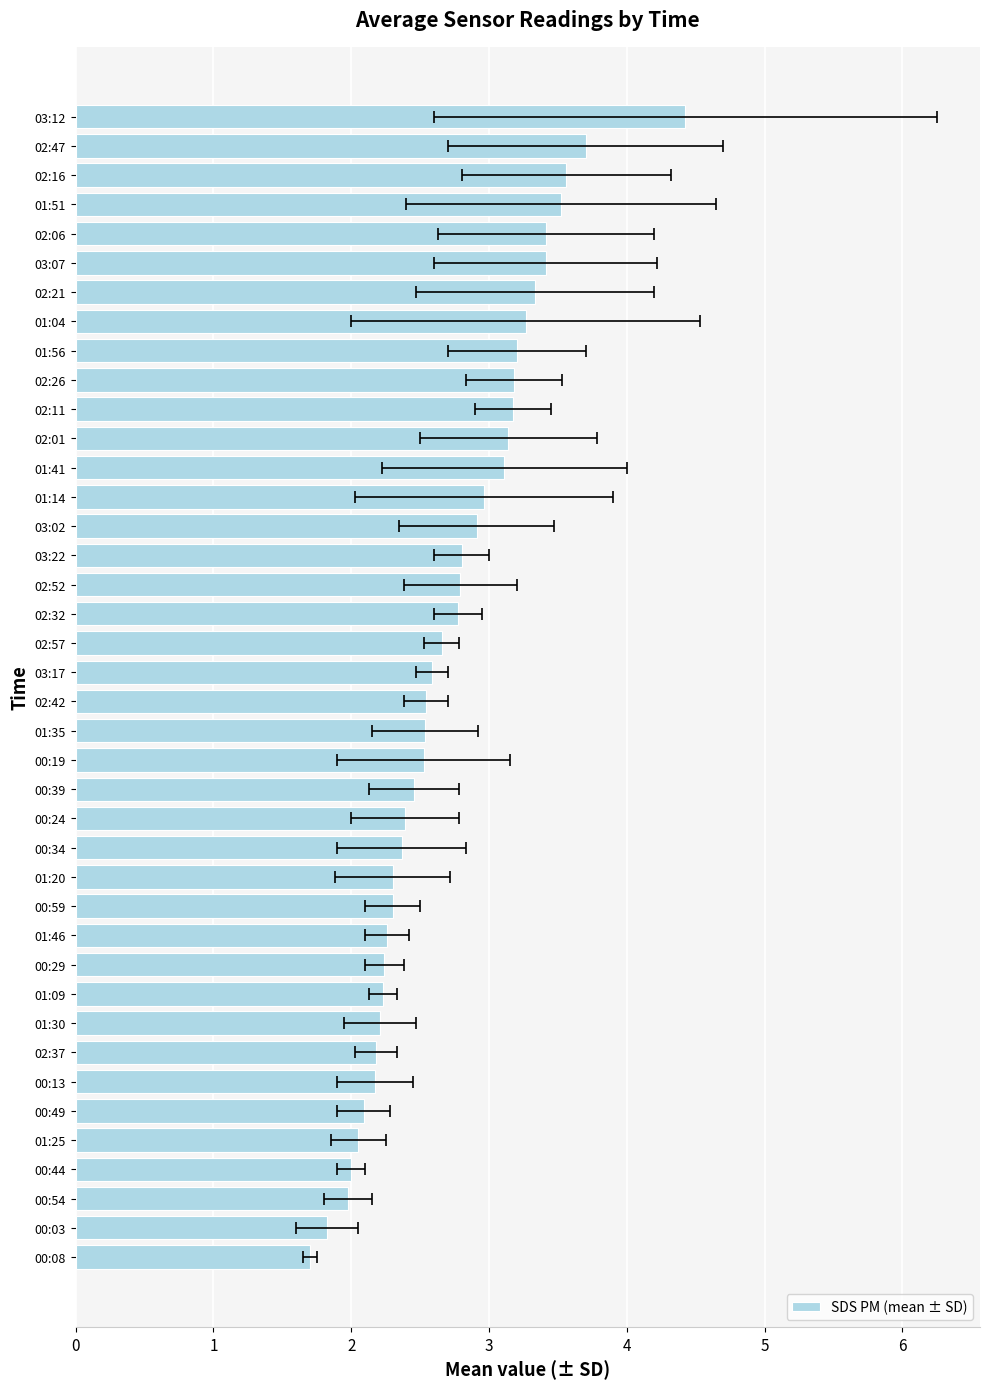

What is the value of the 4th bar from the left?

3.5